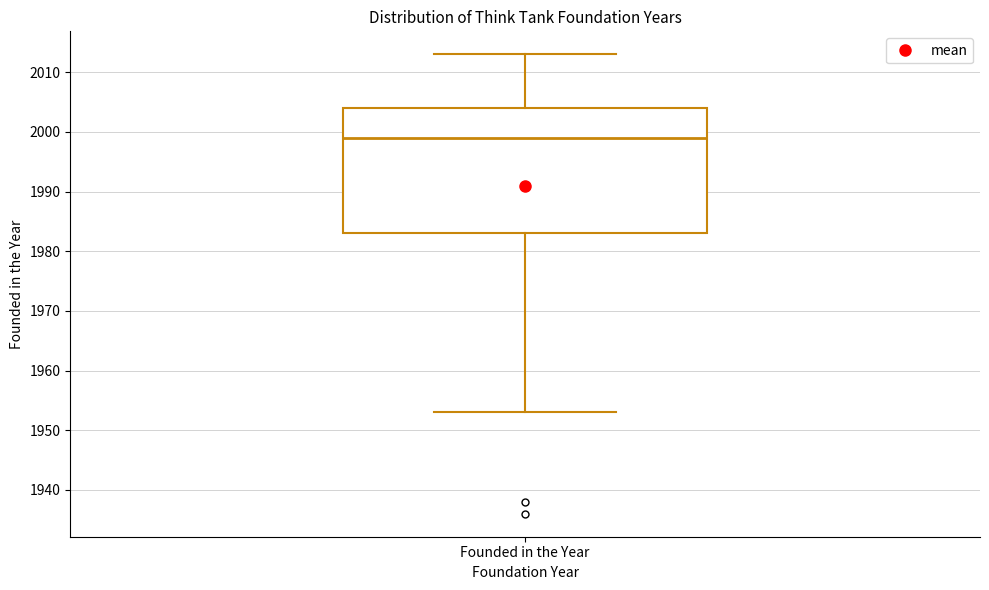

Read this box plot against the y-axis: the position of the median line, the range covered by the box, and the ends of both whiskers. The values are not printed on the chart, so give them approximately, as read against the axis.

median 1999, box 1983 to 2004, whiskers 1953 to 2013